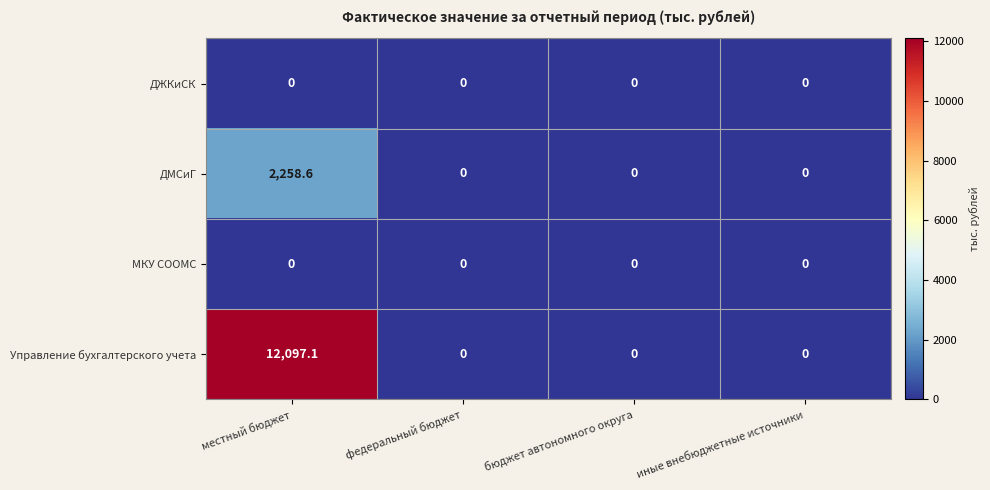

Which series has the largest range (max minus min)?

Управление бухгалтерского учета